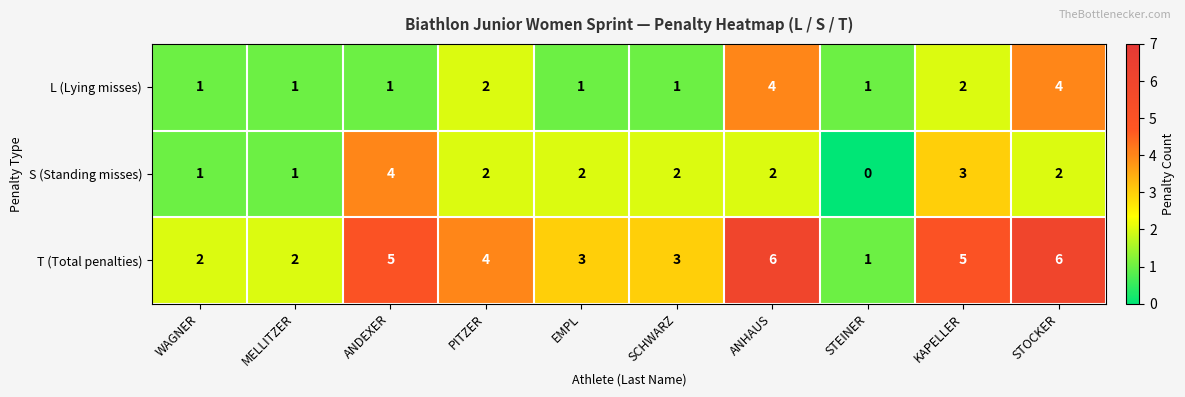

Count the L (Lying misses) values in the range 1 to 2.

8